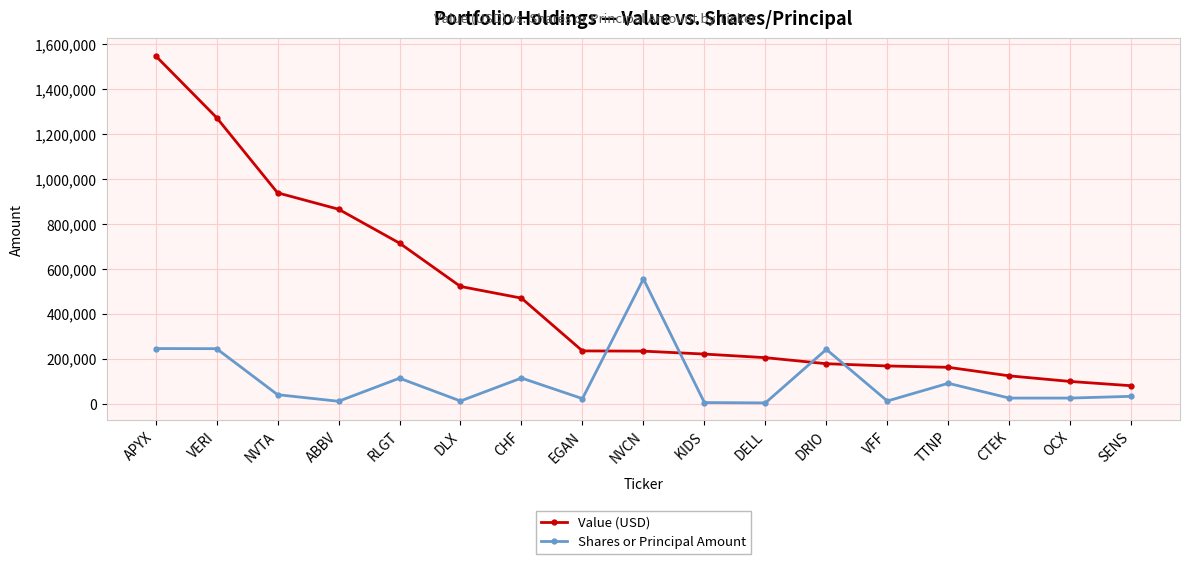

At which label is Value (USD) closest to 814500?

ABBV